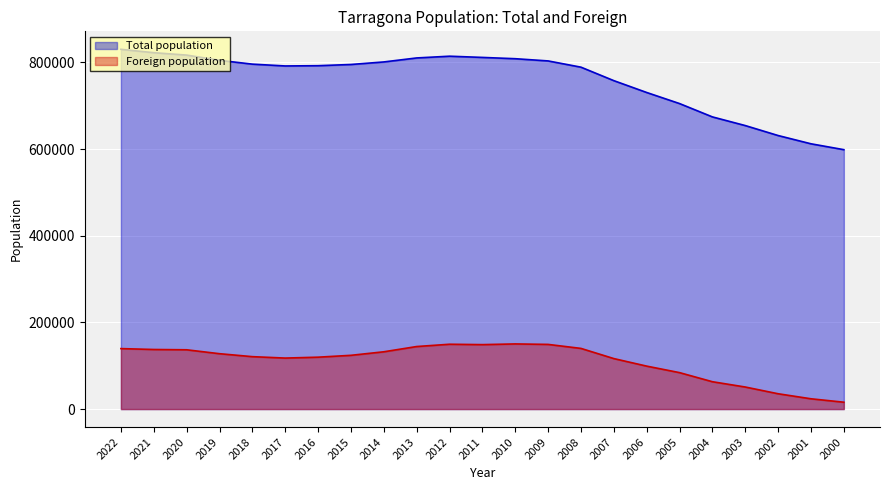

How many lines are shown in the chart?

2